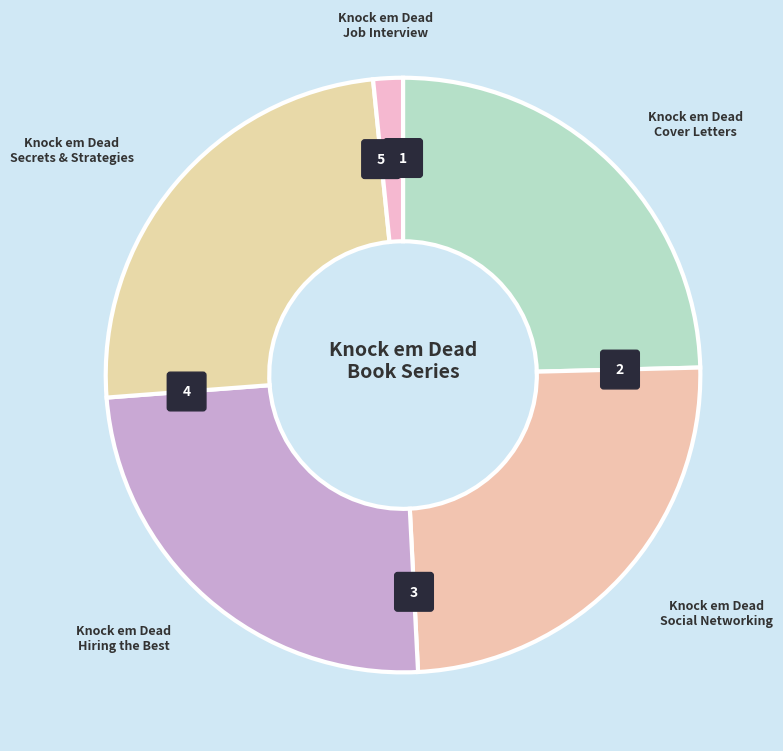

What percentage is the Knock em Dead
Cover Letters slice, to the nearest percent?

25%